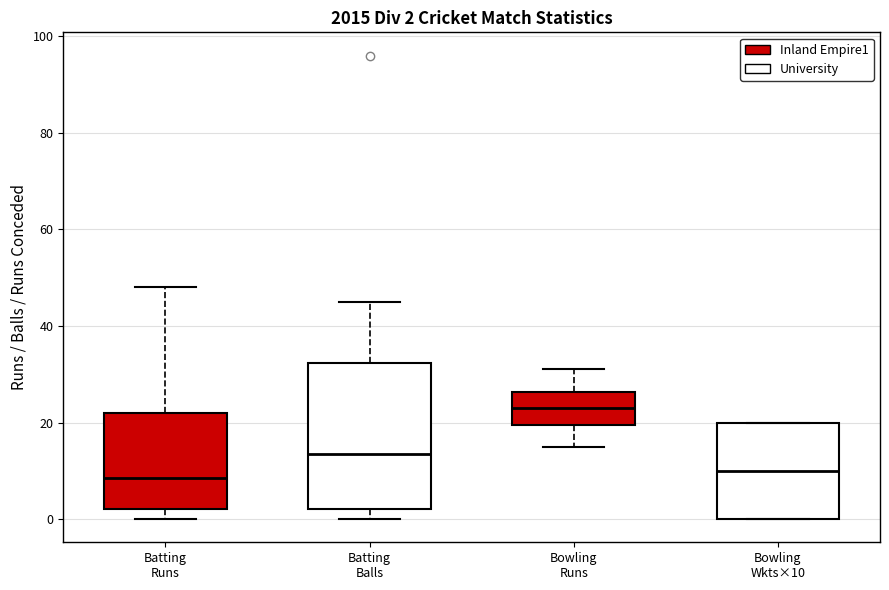

Which box's median line is the highest?

Bowling Runs